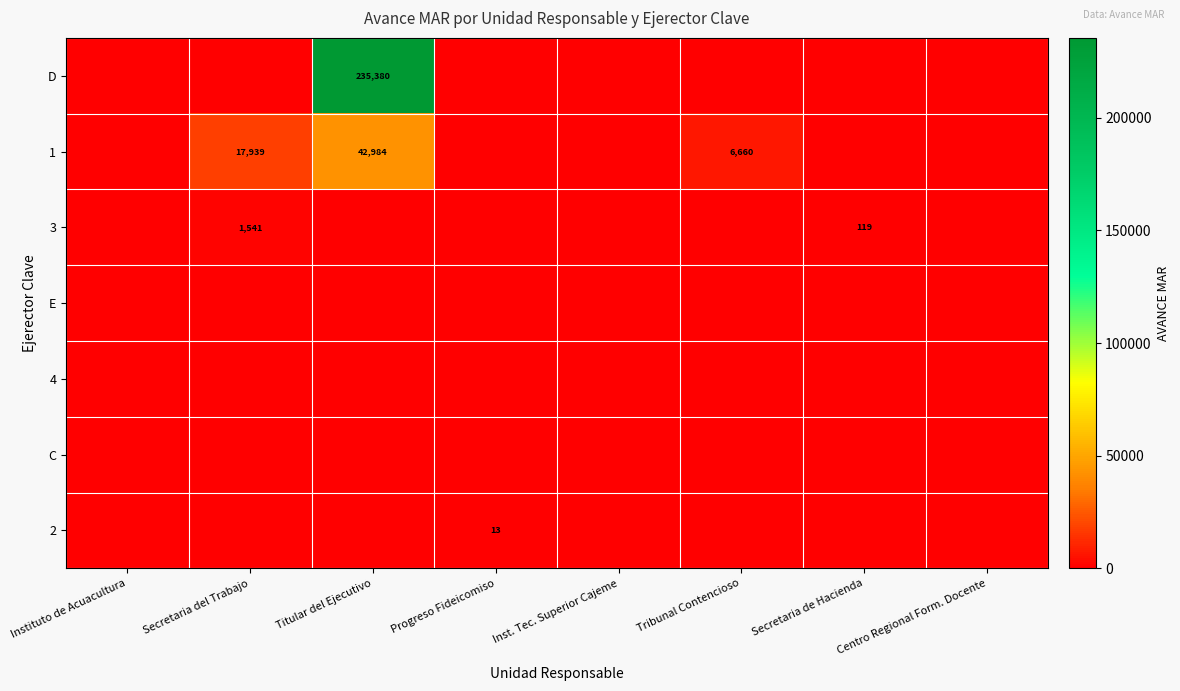

True or false: 1 has a value of 20810 at Titular del Ejecutivo.

False